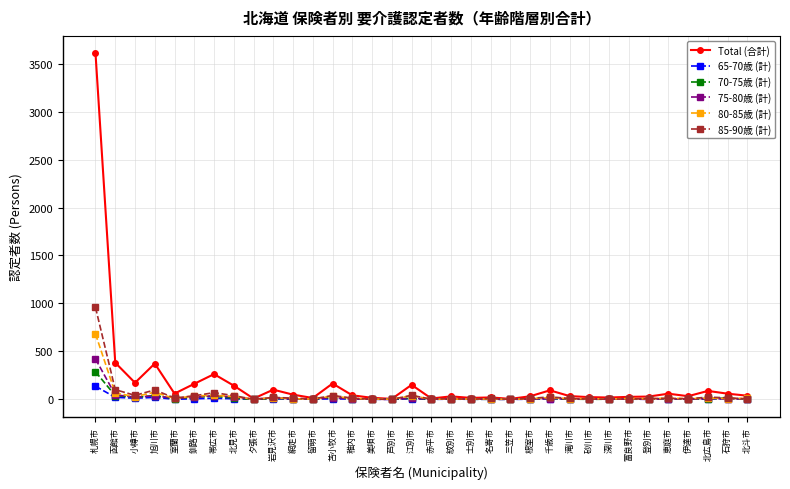

True or false: 75-80歳 (計) has more than 2 points higher than both neighbors.

True